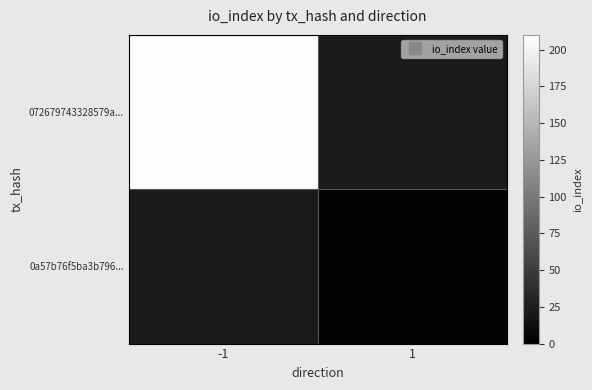

Rank the series by their average value, from highest to lowest.

072679743328579a..., 0a57b76f5ba3b796...